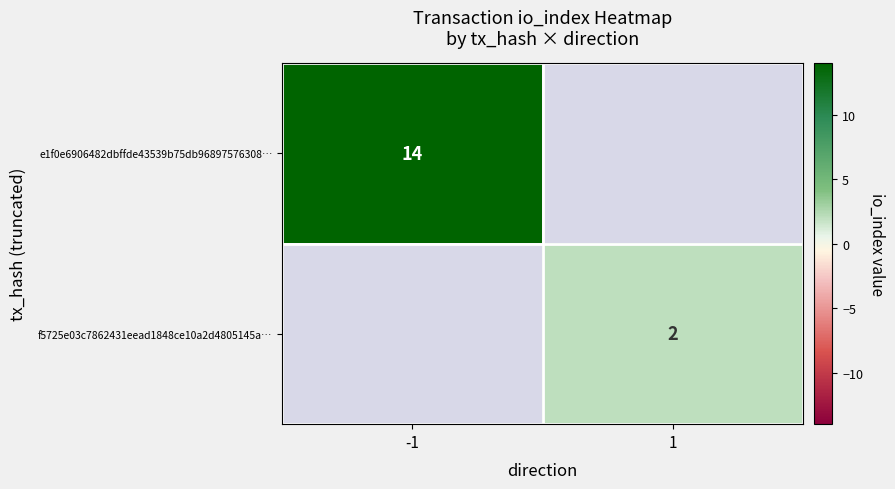

True or false: f5725e03c7862431eead1848ce10a2d4805145a… has a value of 3 at 1.

False